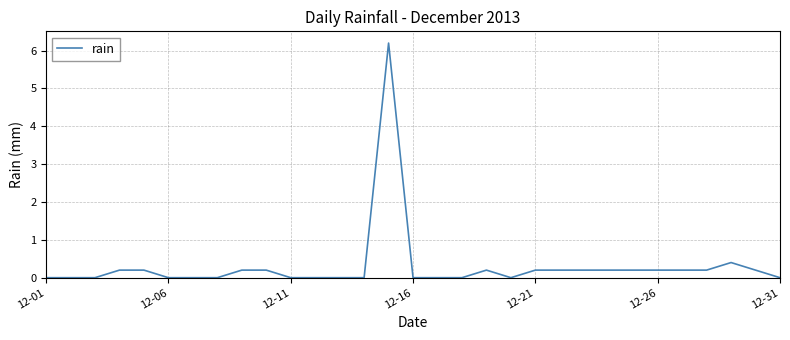

What is the greatest value displayed?

6.2